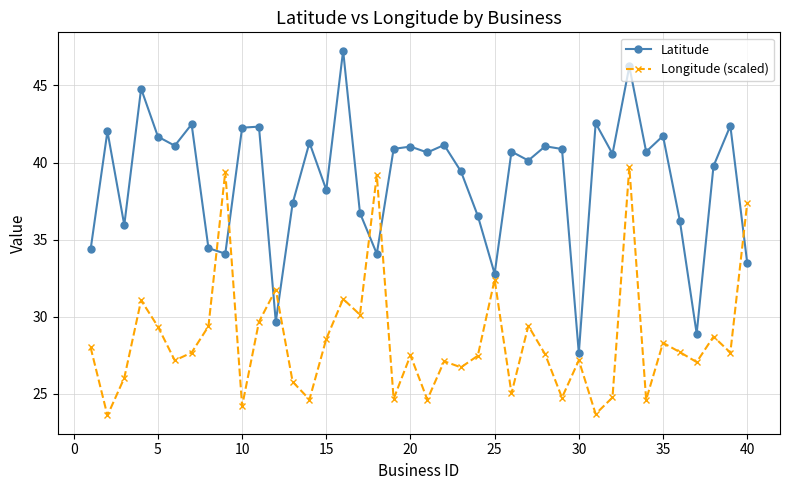

Which series has the widest spread of values?

Latitude